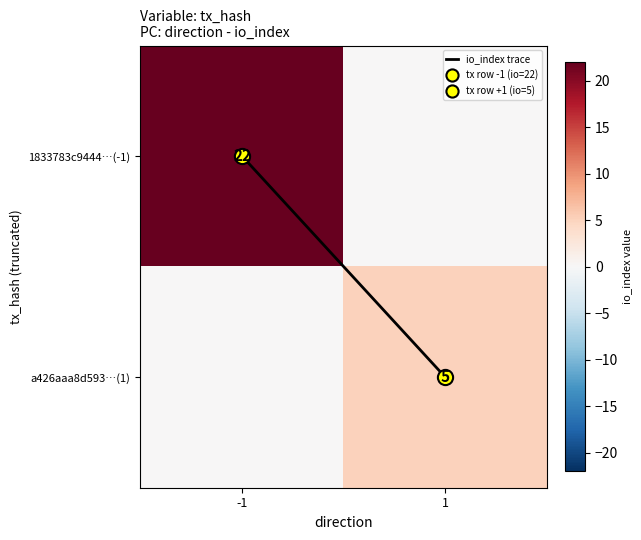

Is it true that a426aaa8d593…(1) equals 5 at 1?

True